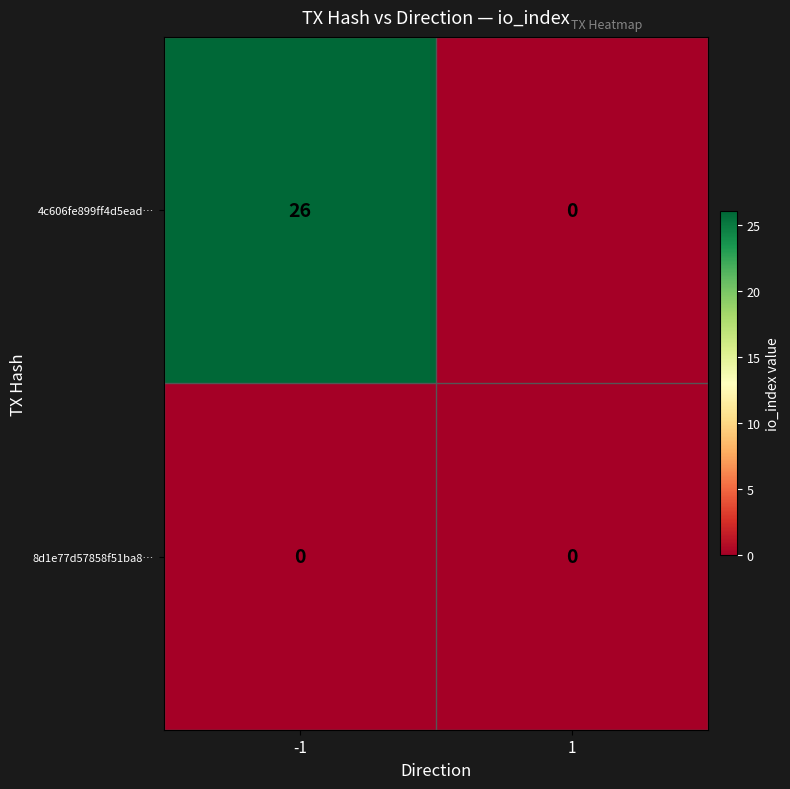

Between -1 and 1, which series saw the biggest shift?

4c606fe899ff4d5ead…